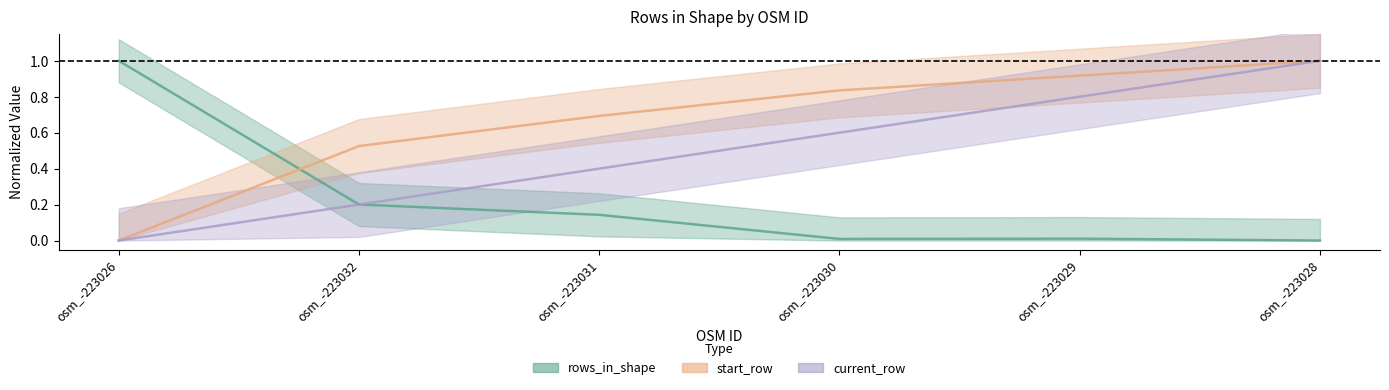

Which series has the widest spread of values?

rows_in_shape